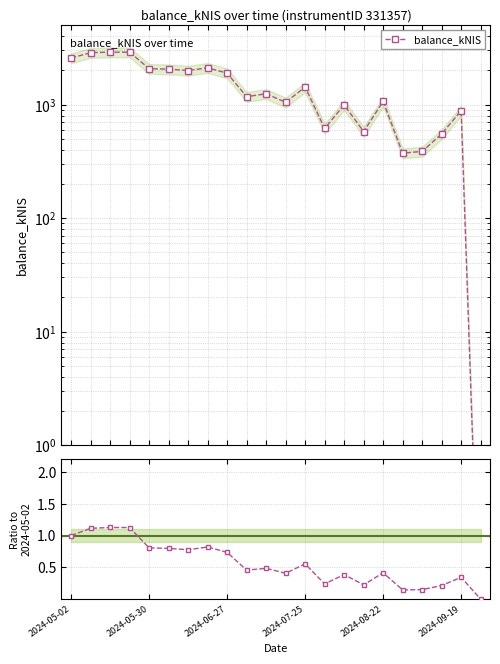

Where is the first local minimum?

6